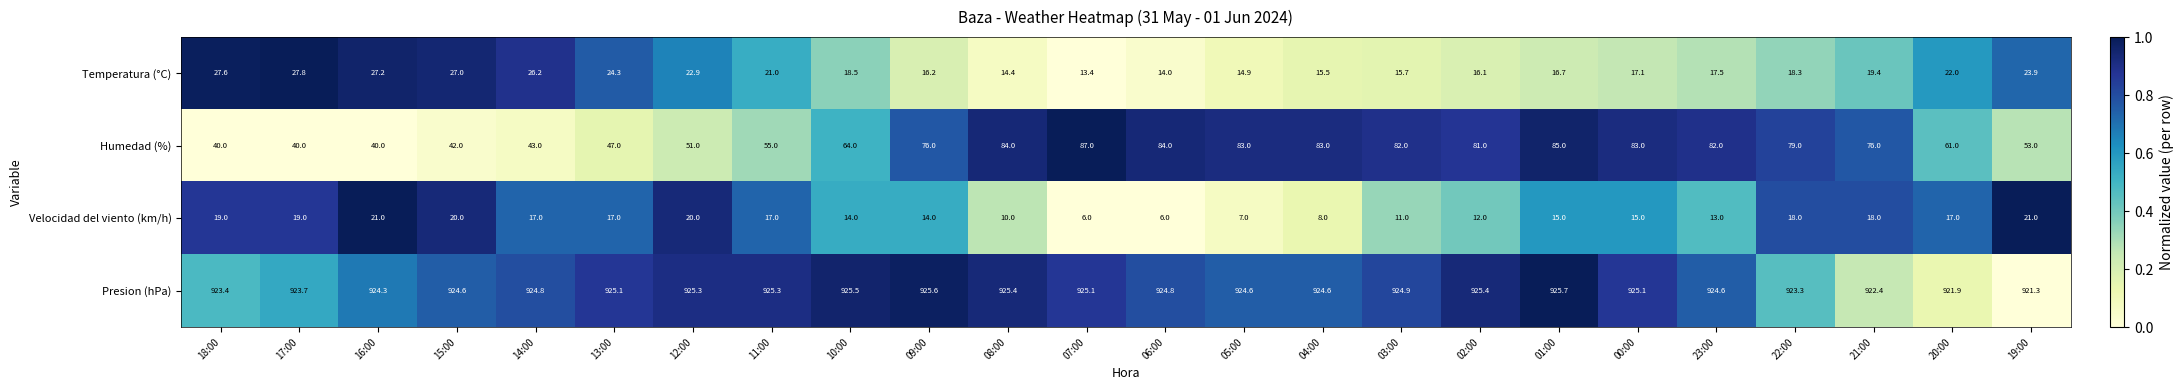

Where is Temperatura (°C) nearest to the value 20?

21:00